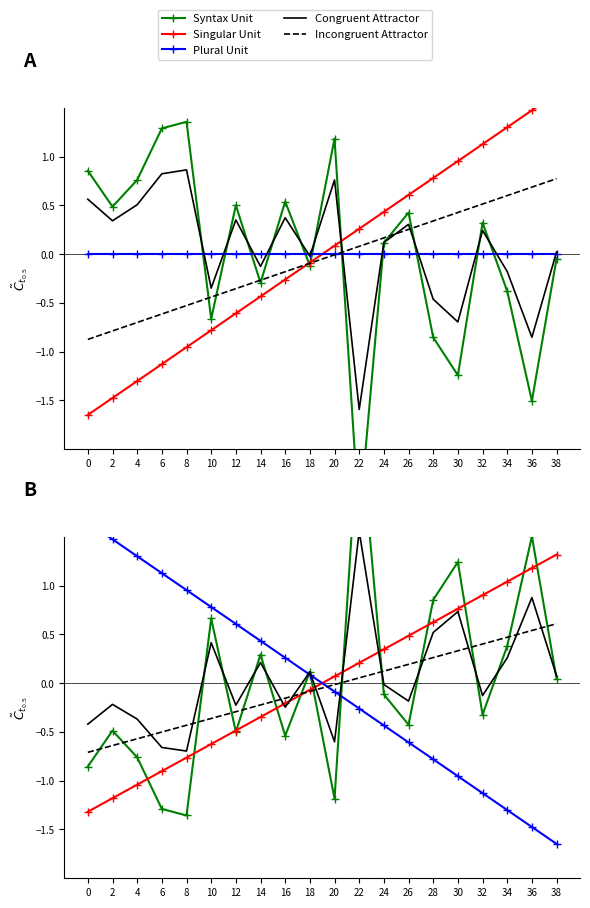

Which series changed the most between 20 and 32?

Plural Unit